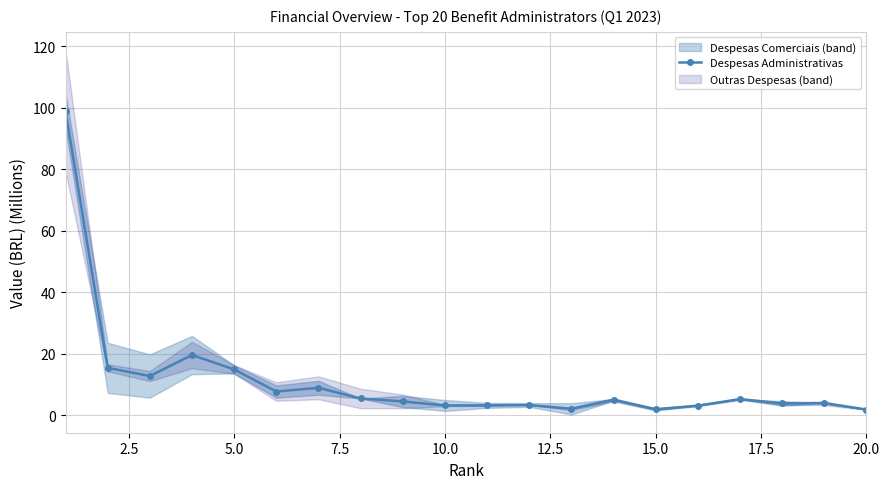

What is the highest value of the Despesas Administrativas series?

99.0